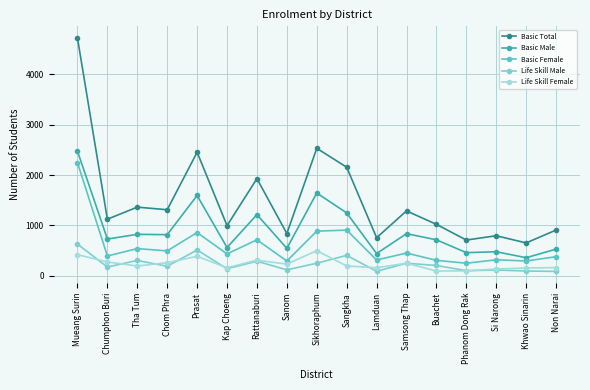

True or false: Basic Male and Life Skill Female cross at least once.

False